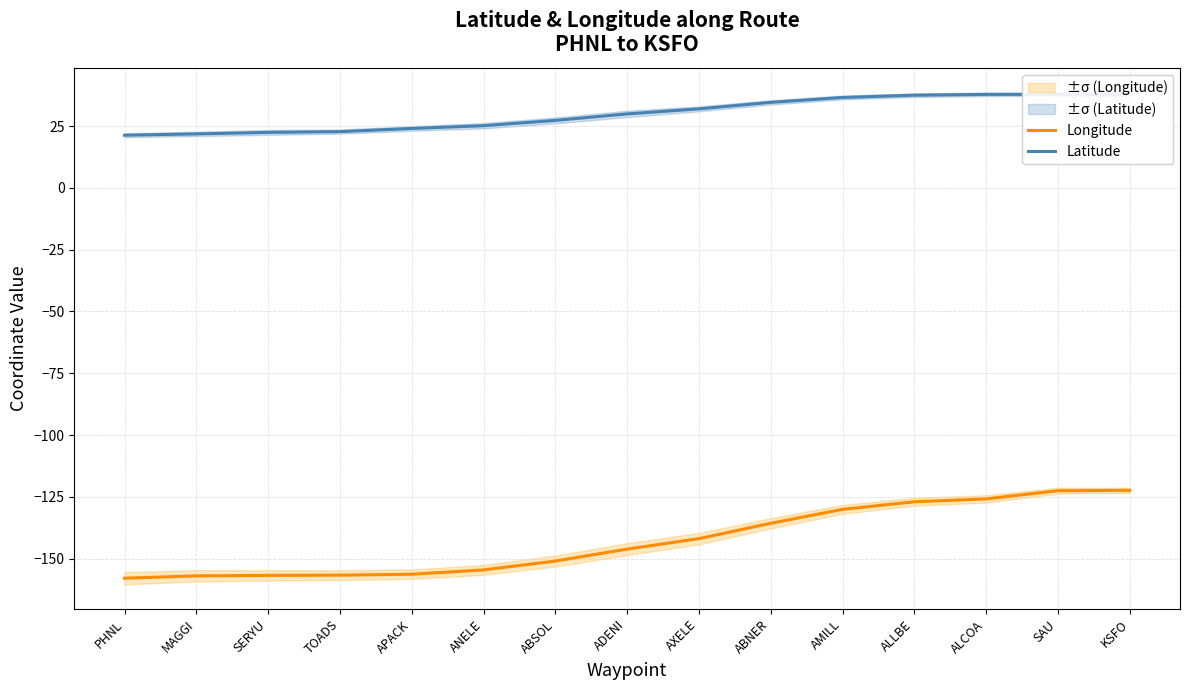

Rank the series at APACK from lowest to highest value.

Longitude, Latitude